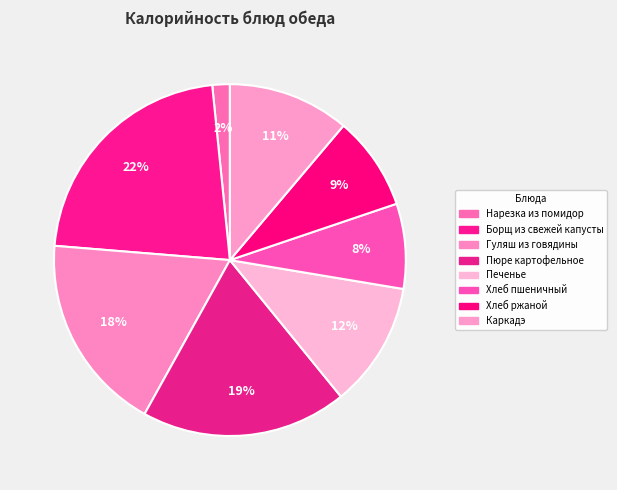

Count the number of slices in the pie.

8